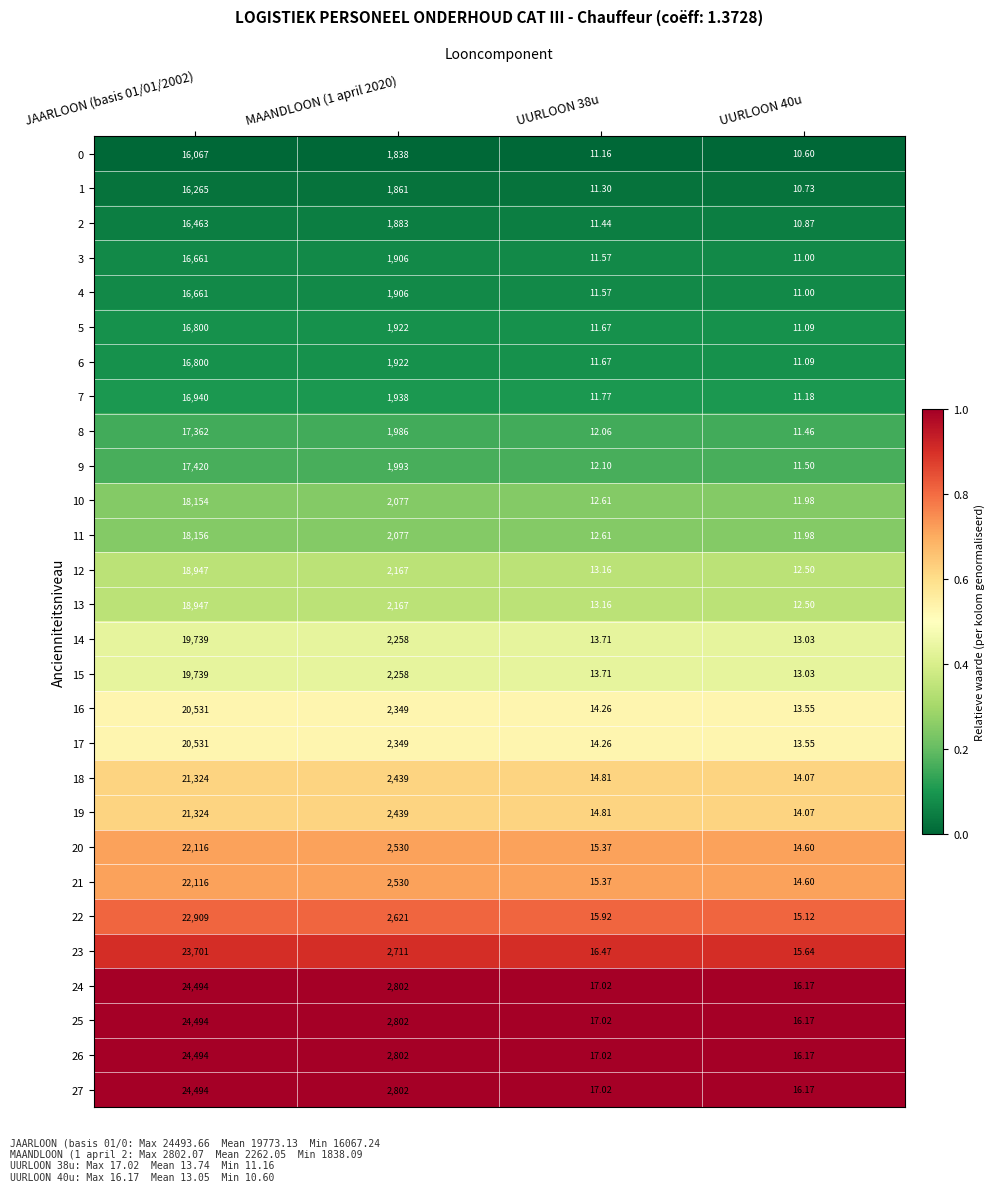

At which category is the sum across all series the highest?

JAARLOON (basis 01/01/2002)